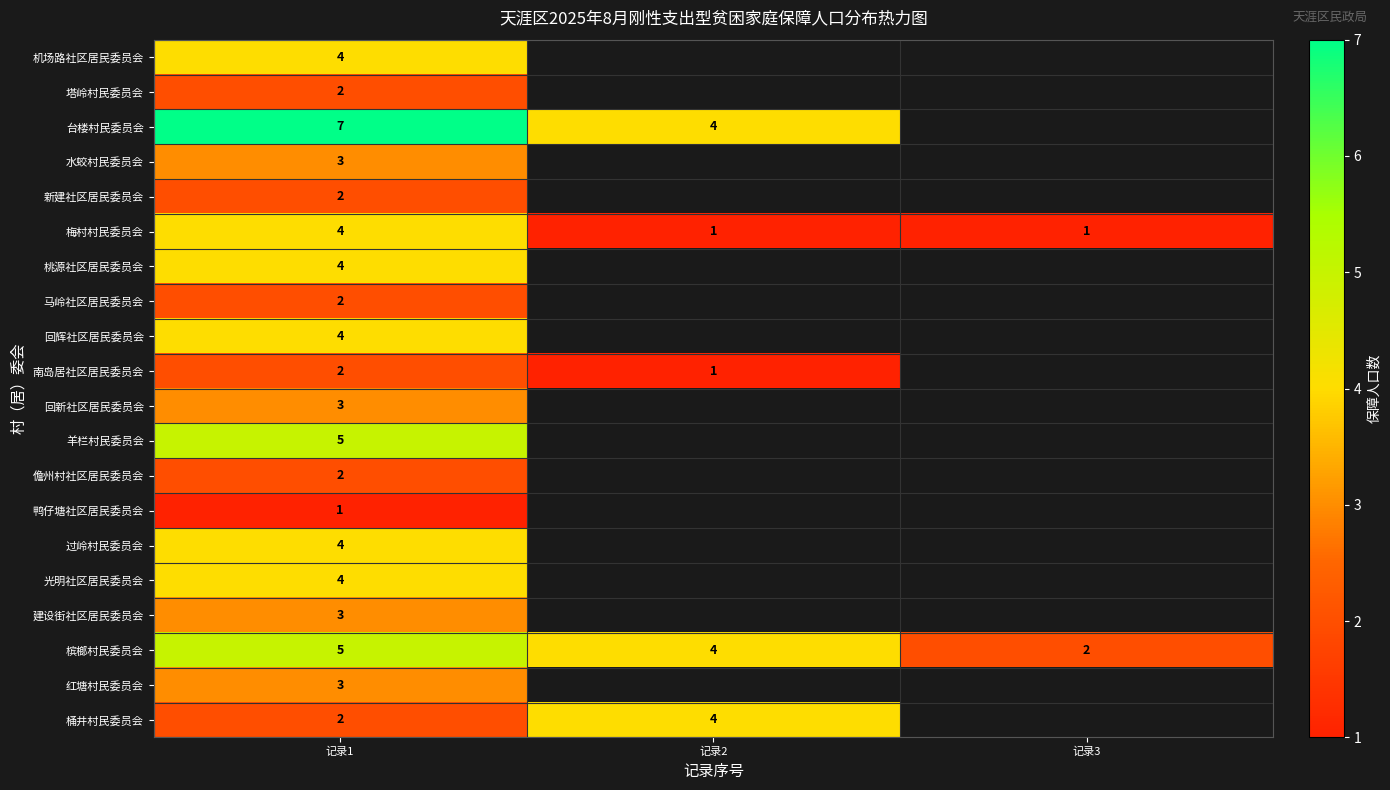

Is it true that 南岛居社区居民委员会 equals 2 at 记录1?

True